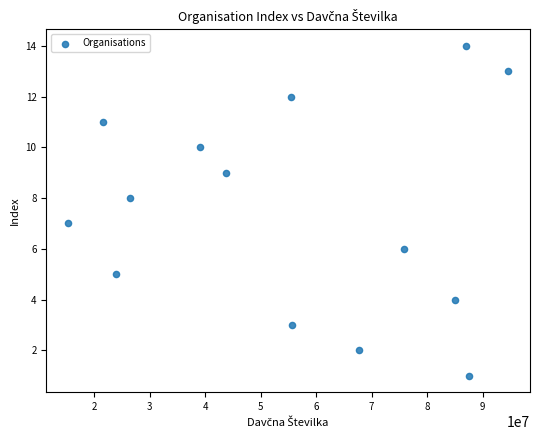

What is the range of X values (max minus min)?

79206761